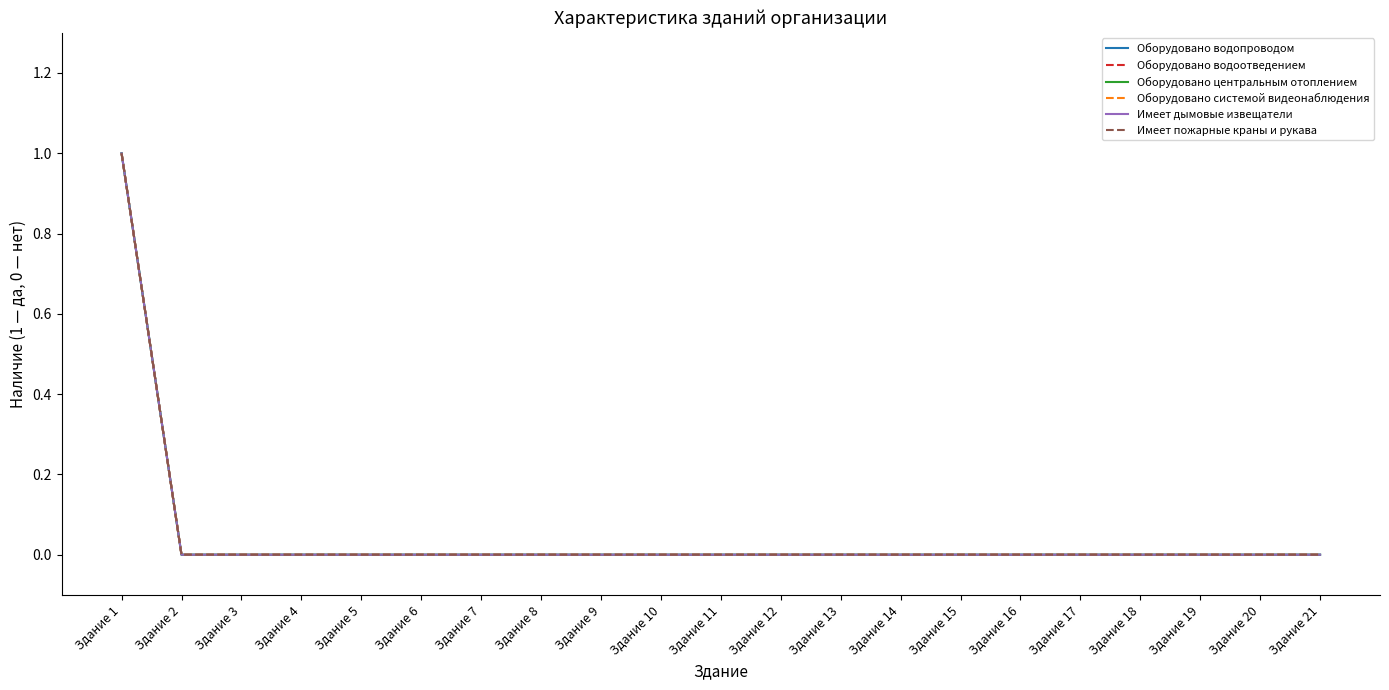

Which category has the lowest value across all series?

Здание 2